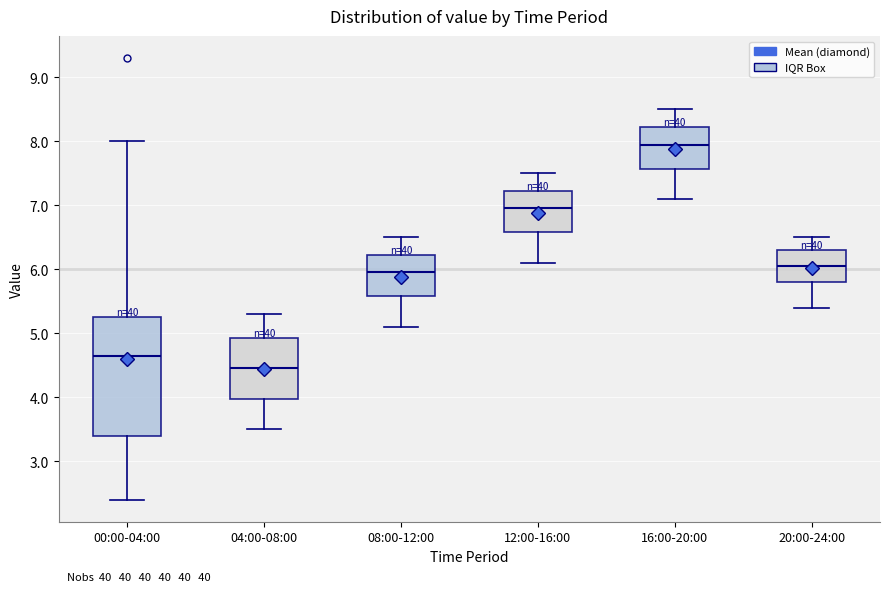

Reading left to right, read every box against the y-axis: the position of its median line, the range the box covers, and the ends of its whiskers. The values are not printed on the chart, so give them approximately, as read against the axis.

00:00-04:00: median 4.7, box 3.4 to 5.2, whiskers 2.4 to 8.0
04:00-08:00: median 4.5, box 4.0 to 4.9, whiskers 3.5 to 5.3
08:00-12:00: median 6.0, box 5.6 to 6.2, whiskers 5.1 to 6.5
12:00-16:00: median 7.0, box 6.6 to 7.2, whiskers 6.1 to 7.5
16:00-20:00: median 8.0, box 7.6 to 8.2, whiskers 7.1 to 8.5
20:00-24:00: median 6.1, box 5.8 to 6.3, whiskers 5.4 to 6.5